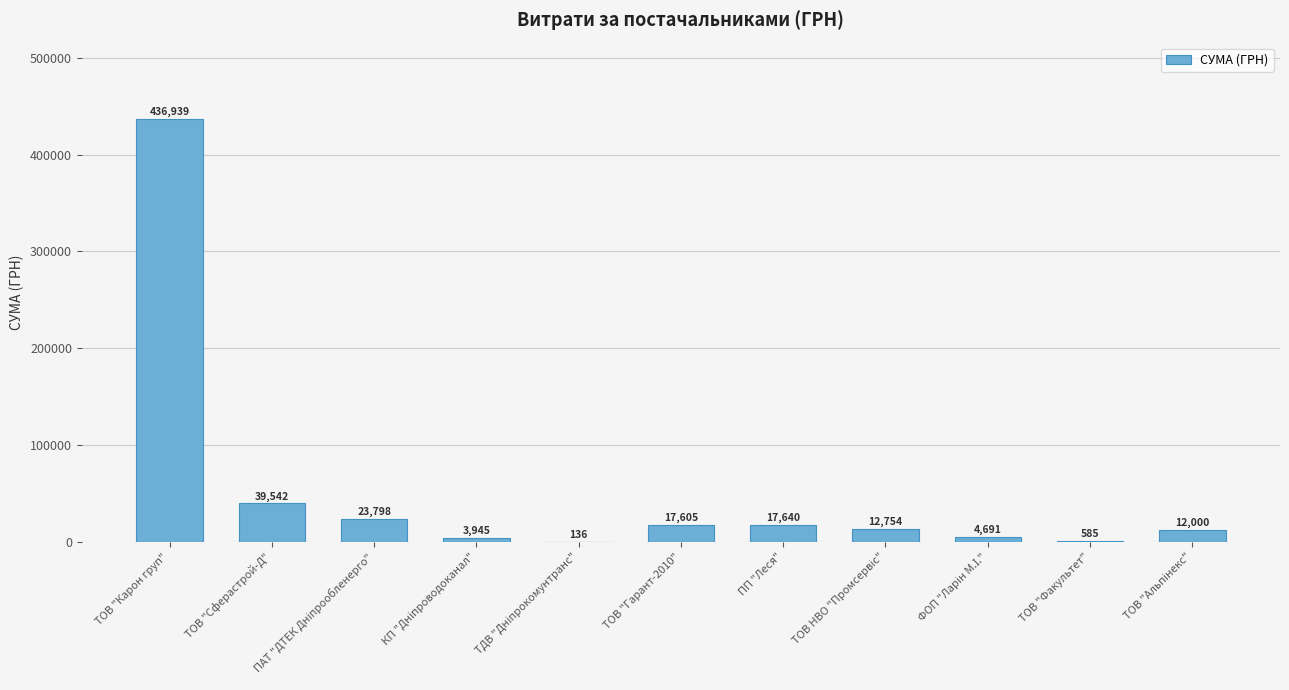

How many categories are shown in the chart?

11